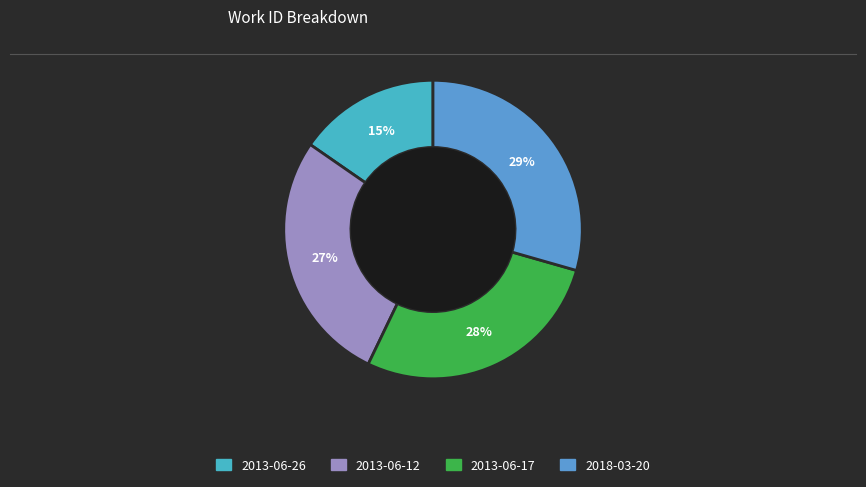

What is the total percentage of 2018-03-20 and 2013-06-17?

57.1%